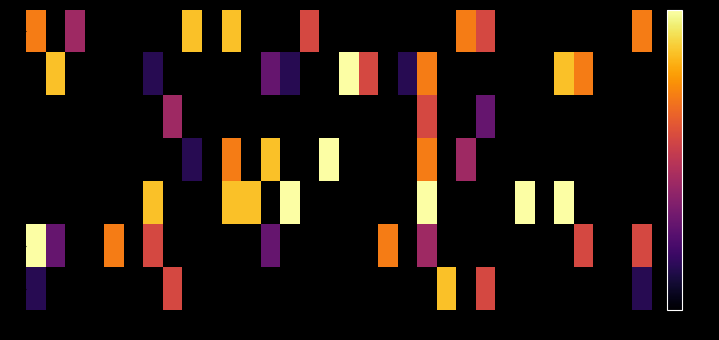

Rank the series by their average value, from highest to lowest.

0, 1, 2, 3, 4, 5, 6